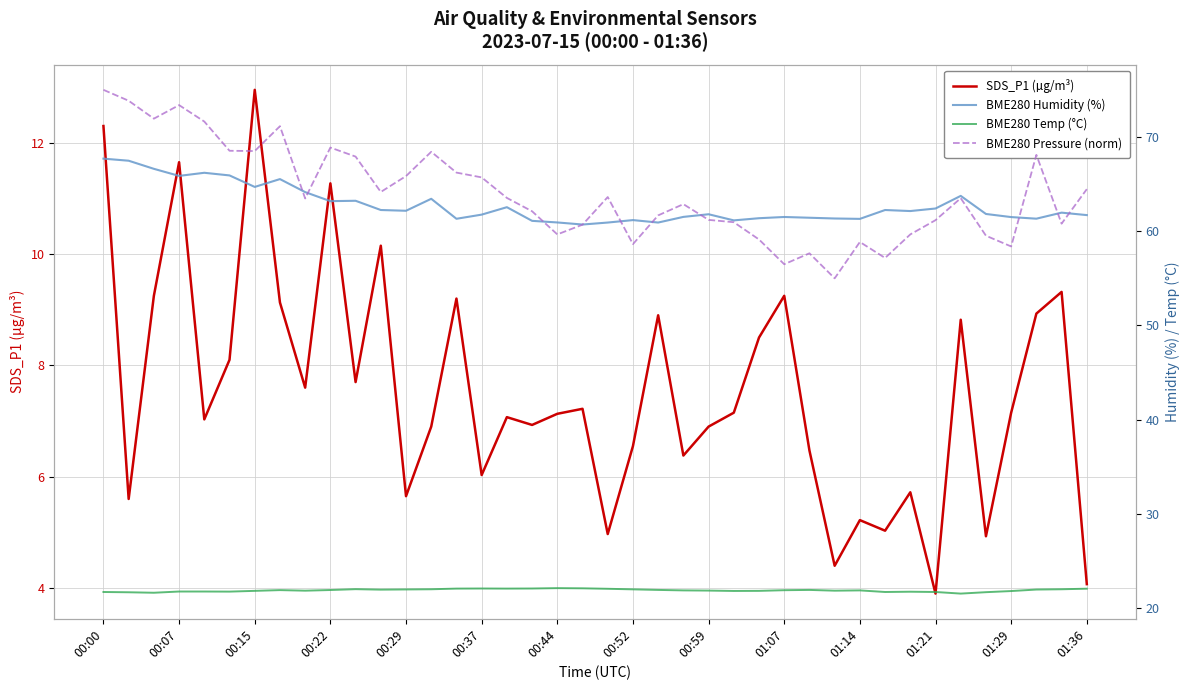

Rank the series by their maximum value, from highest to lowest.

BME280 Pressure (norm), BME280 Humidity (%), BME280 Temp (°C), SDS_P1 (µg/m³)